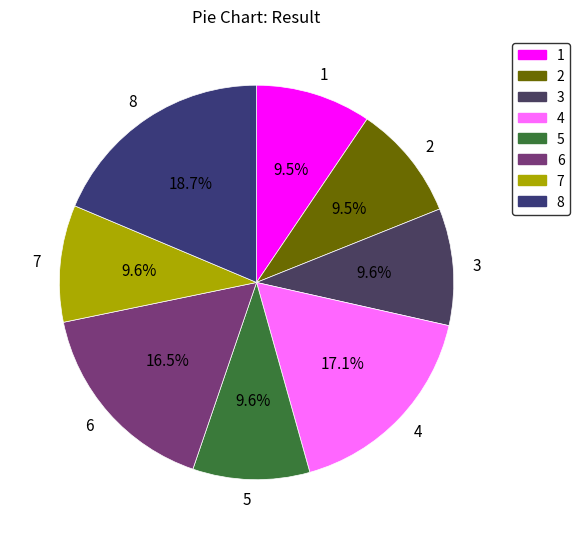

To the nearest percent, what is the combined percentage of 4 and 5?

27%